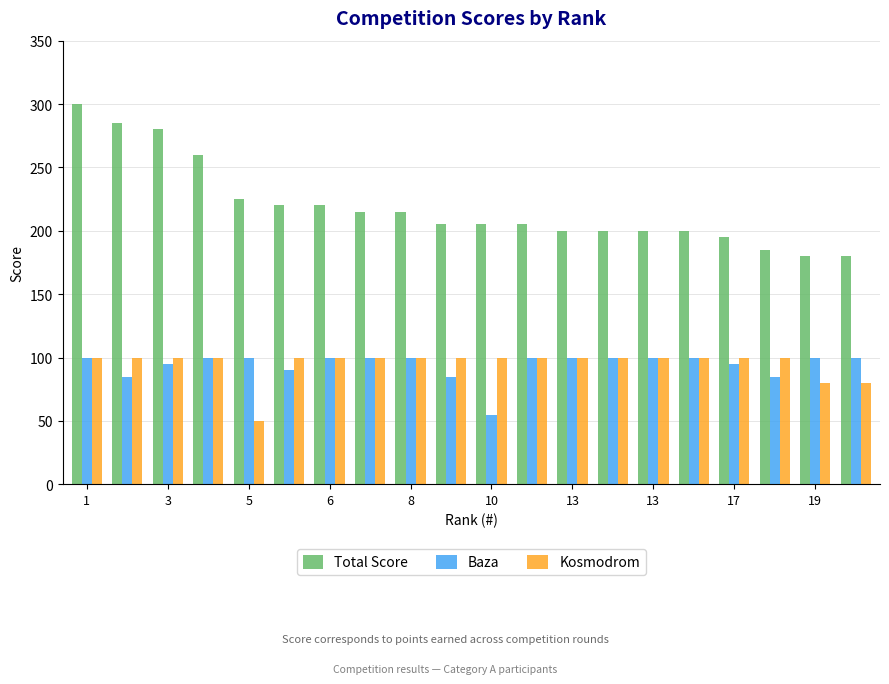

Reading left to right, what are all the values shown in this chart?

Total Score: 300	285	280	260	225	220	220	215	215	205	205	205	200	200	200	200	195	185	180	180
Baza: 100	85	95	100	100	90	100	100	100	85	55	100	100	100	100	100	95	85	100	100
Kosmodrom: 100	100	100	100	50	100	100	100	100	100	100	100	100	100	100	100	100	100	80	80